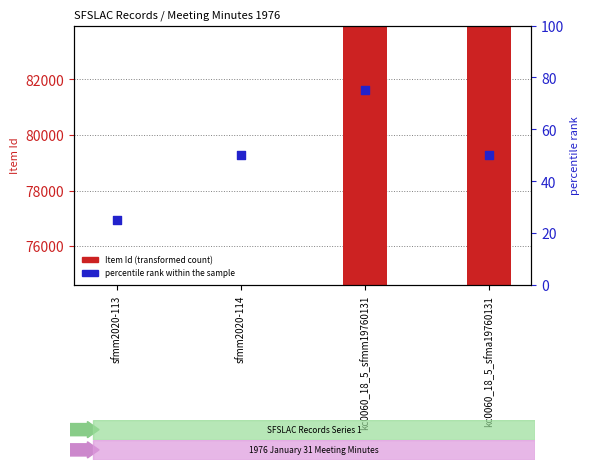

Which series reaches the maximum Y coordinate?

Item Id (transformed count)